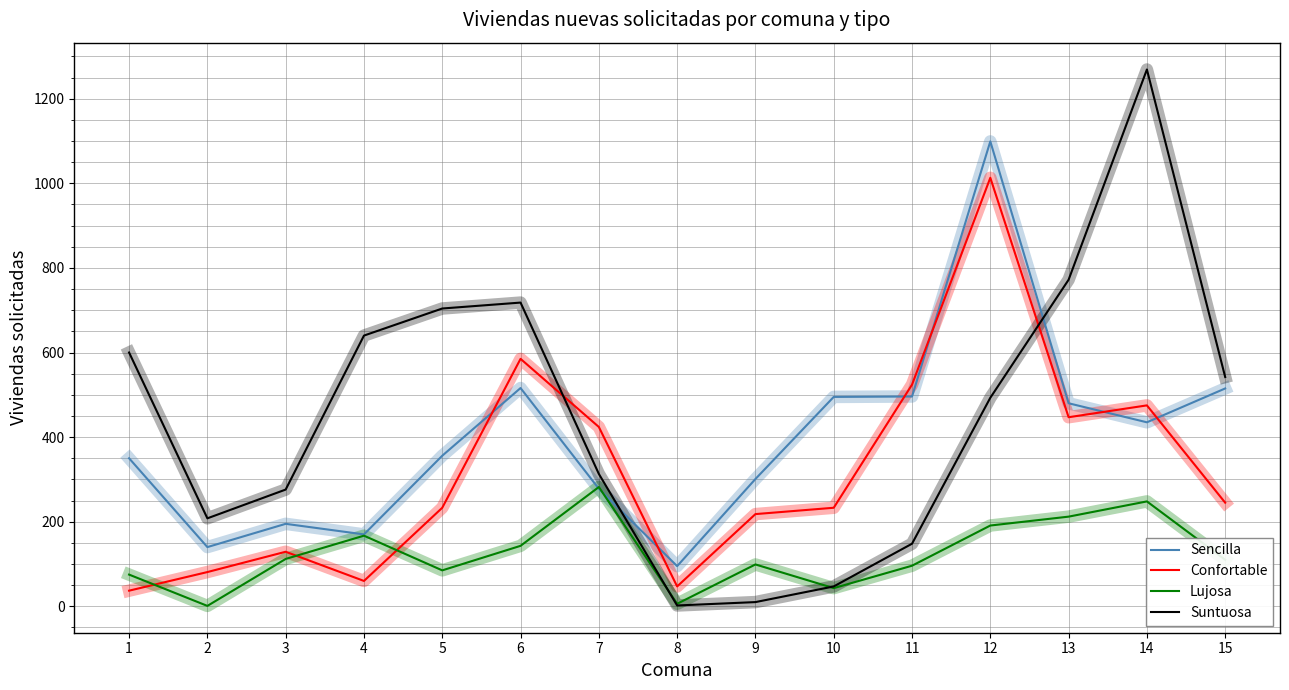

What is the maximum value for Suntuosa?

1269